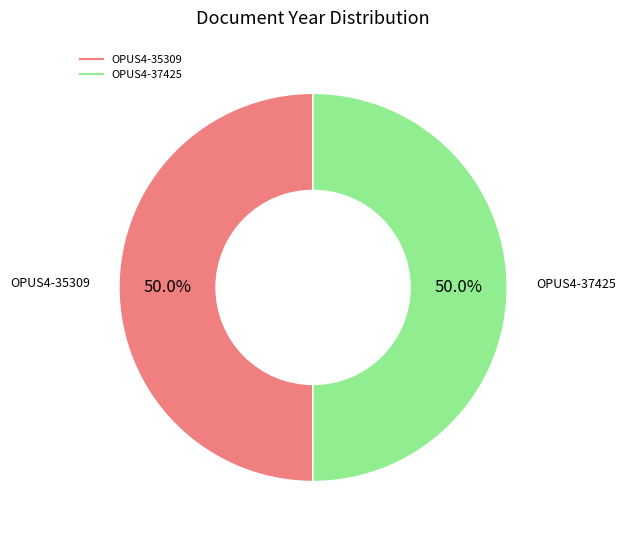

What percentage do OPUS4-35309 and OPUS4-37425 together represent?

100.0%